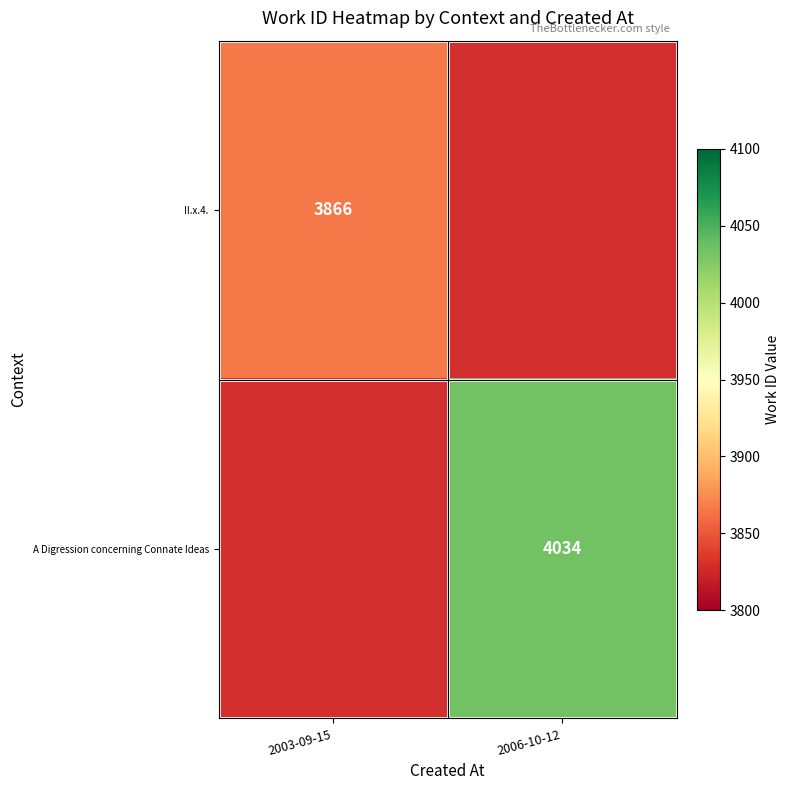

Is it true that II.x.4. equals 1432.6 at 2003-09-15?

False